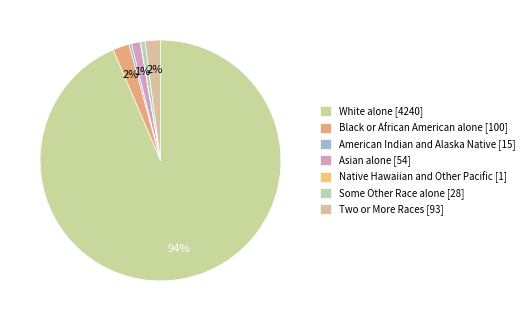

Which category has the smallest portion of the pie?

Native Hawaiian and Other Pacific [1]